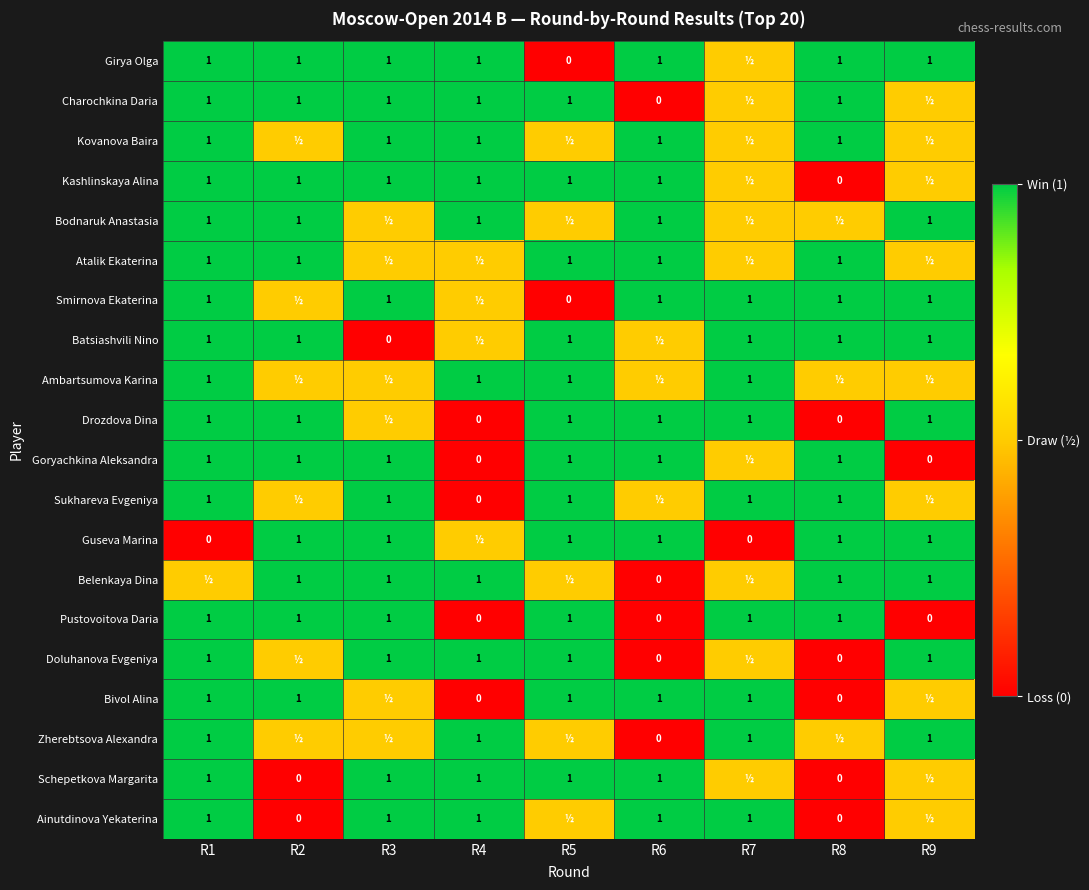

What is the sum of the Sukhareva Evgeniya values at R5 and R1?

2.0